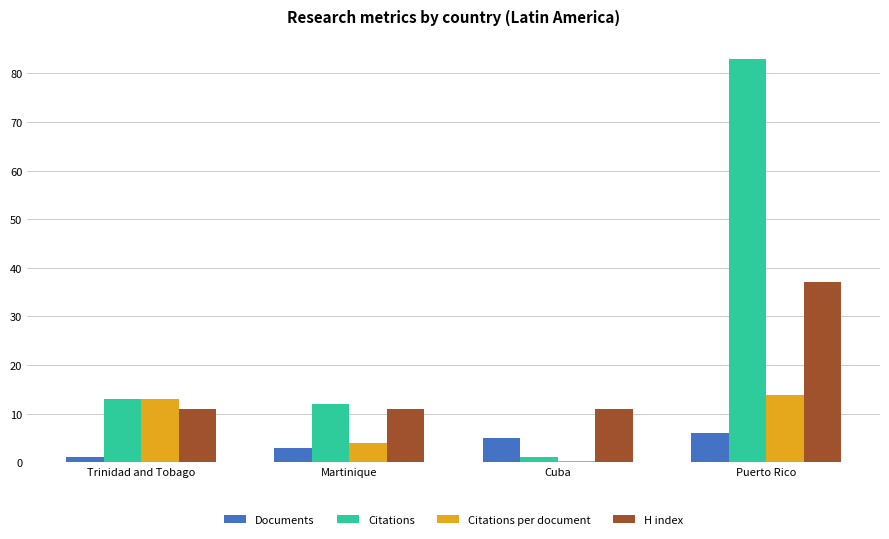

At which label does Documents reach its peak?

Puerto Rico